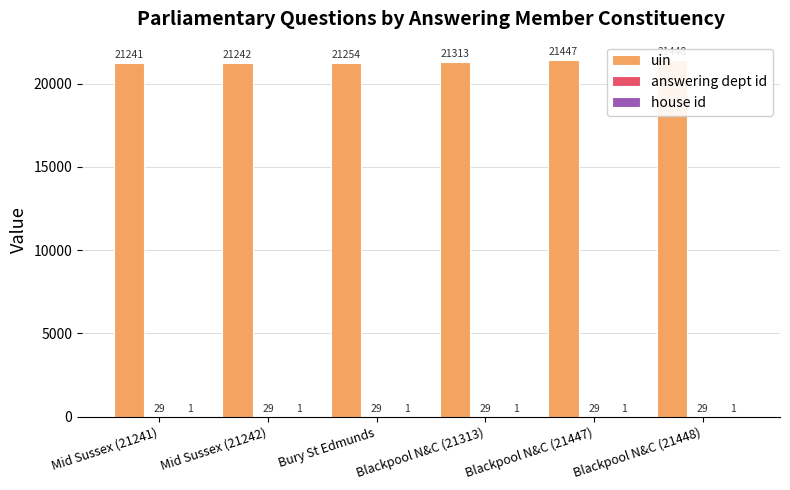

Is the value of answering dept id at Blackpool N&C (21447) greater than the value of house id at Blackpool N&C (21313)?

Yes